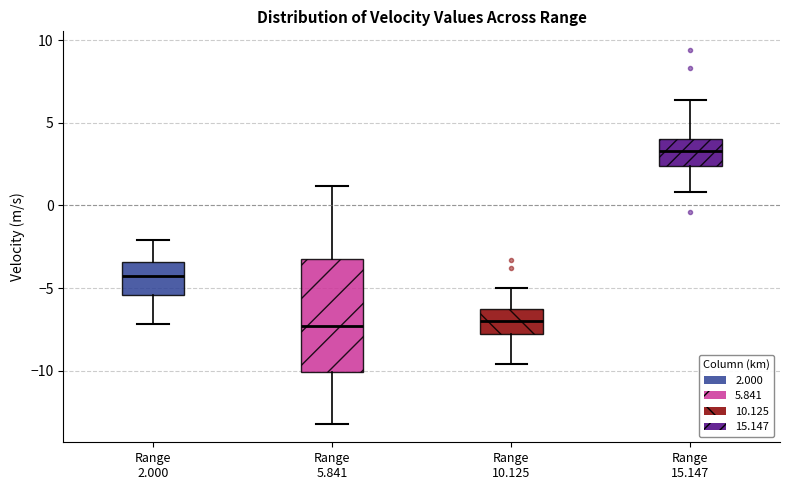

Where is the upper edge of the box for Range 10.125 on the y-axis? The values are not printed on the chart, so give them approximately, as read against the axis.

-6.0